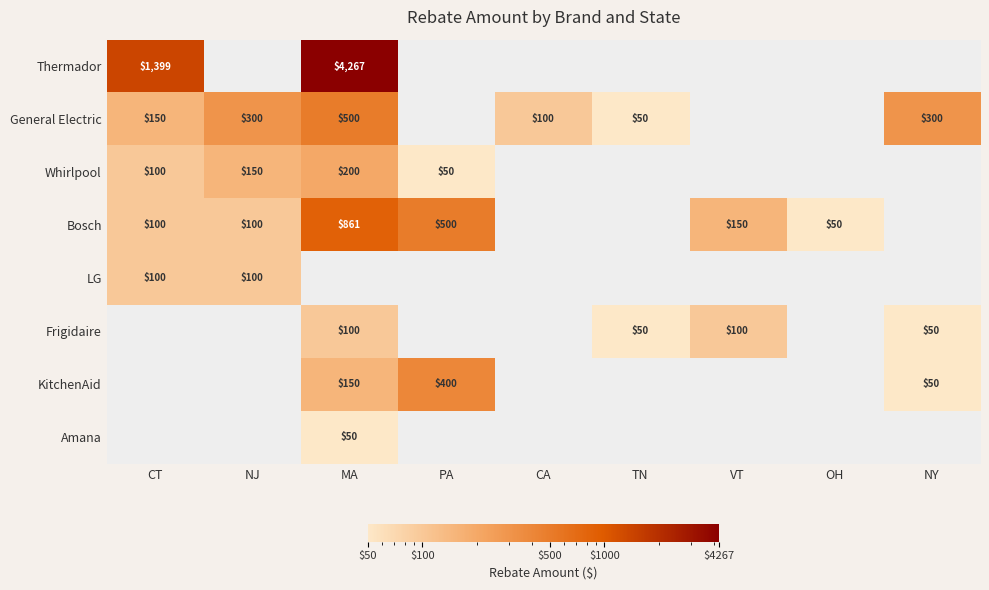

Is the value of General Electric at MA greater than the value of Whirlpool at PA?

Yes